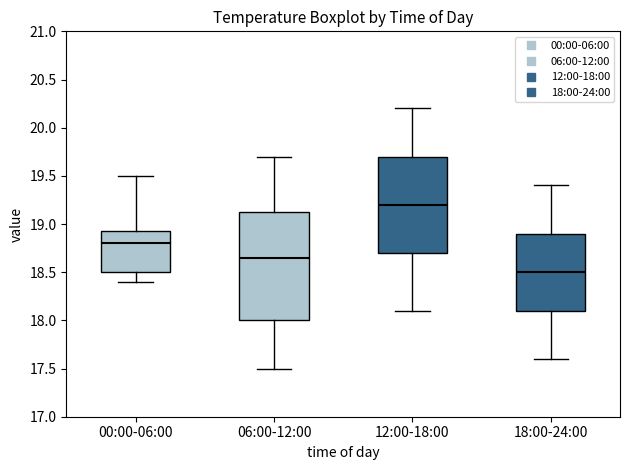

Which box is the tallest, from its lower edge to its upper edge?

06:00-12:00